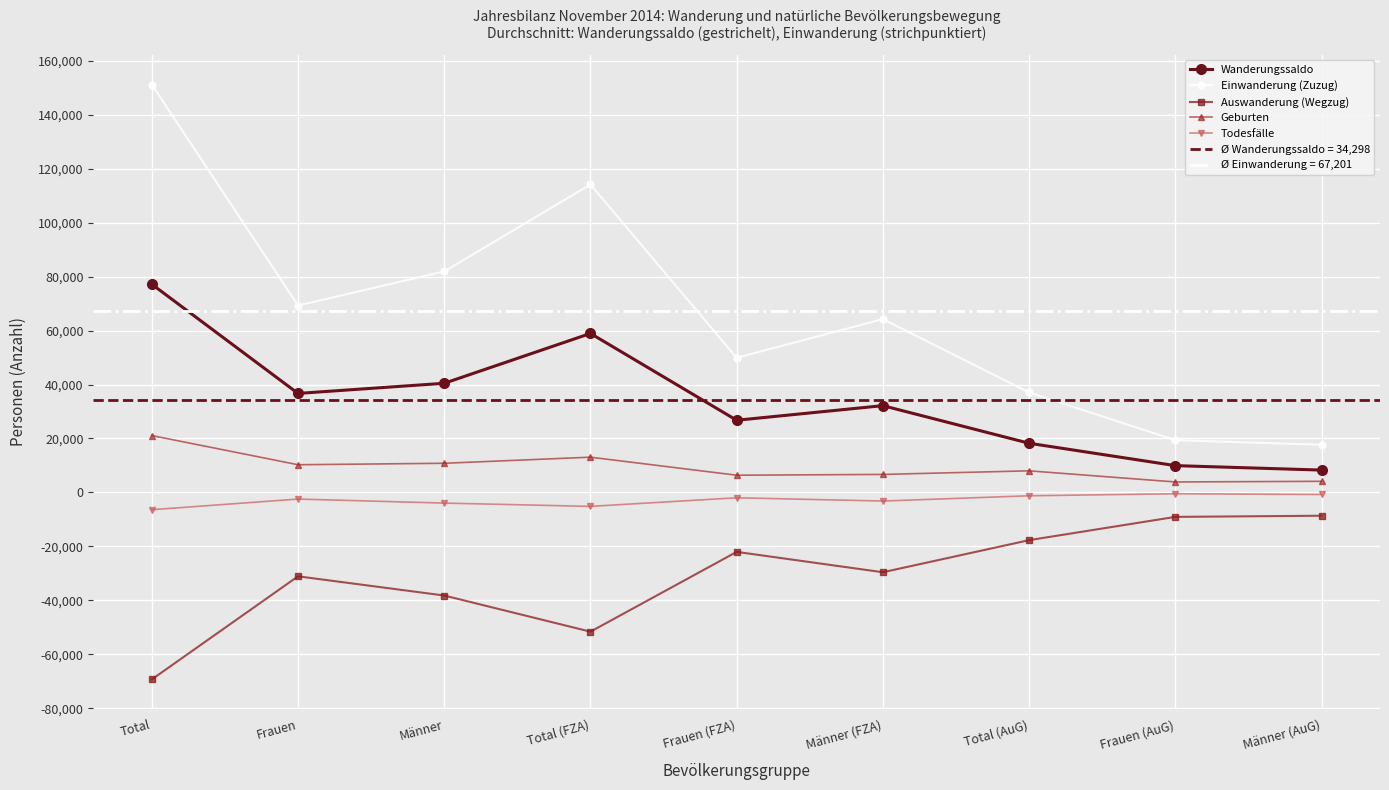

What is the difference between the highest and lowest values at Total (FZA)?

165752